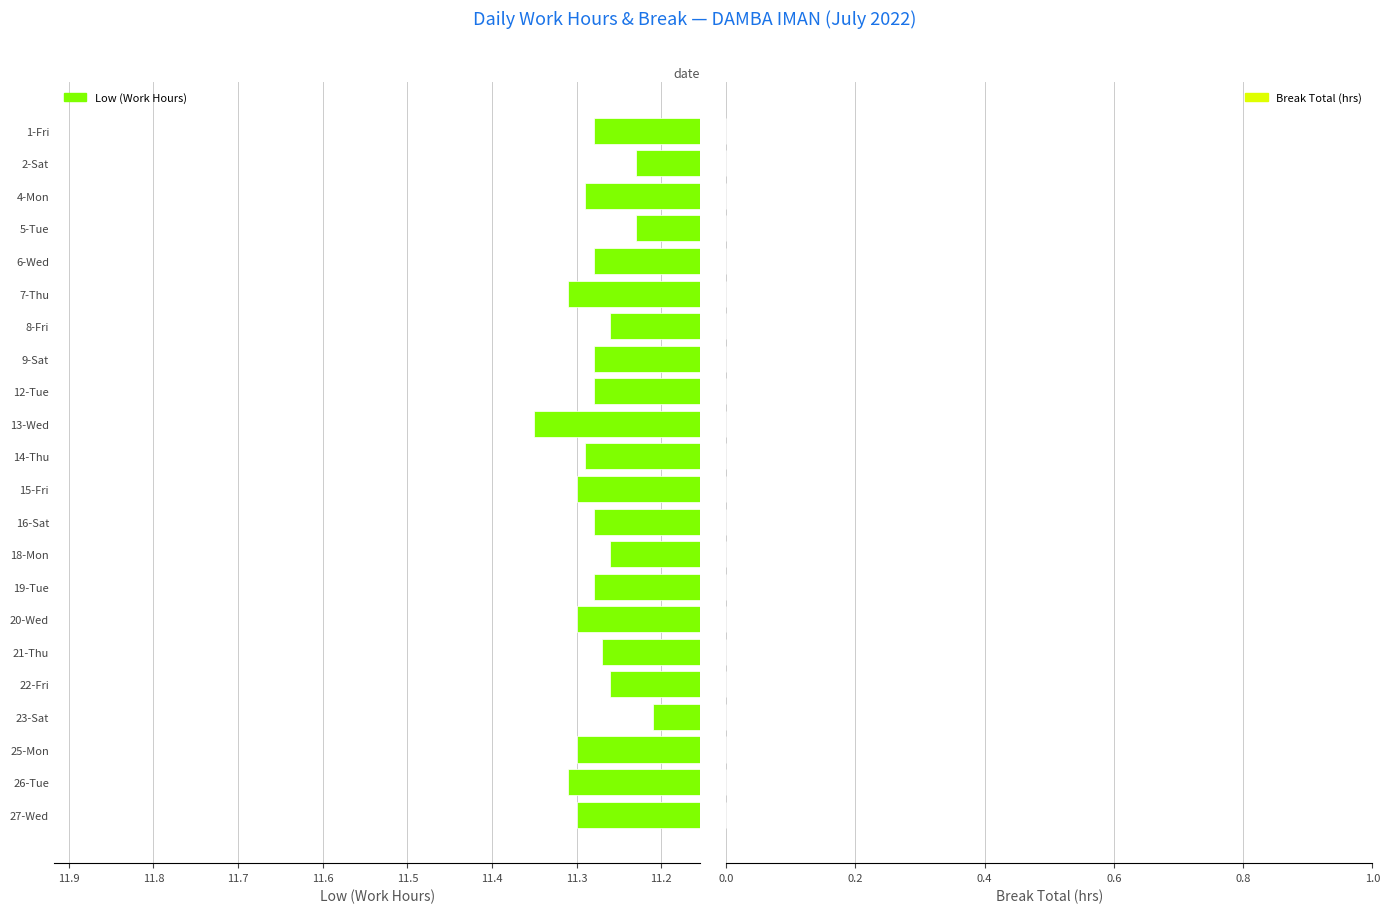

Which label corresponds to the largest value in the chart?

13-Wed